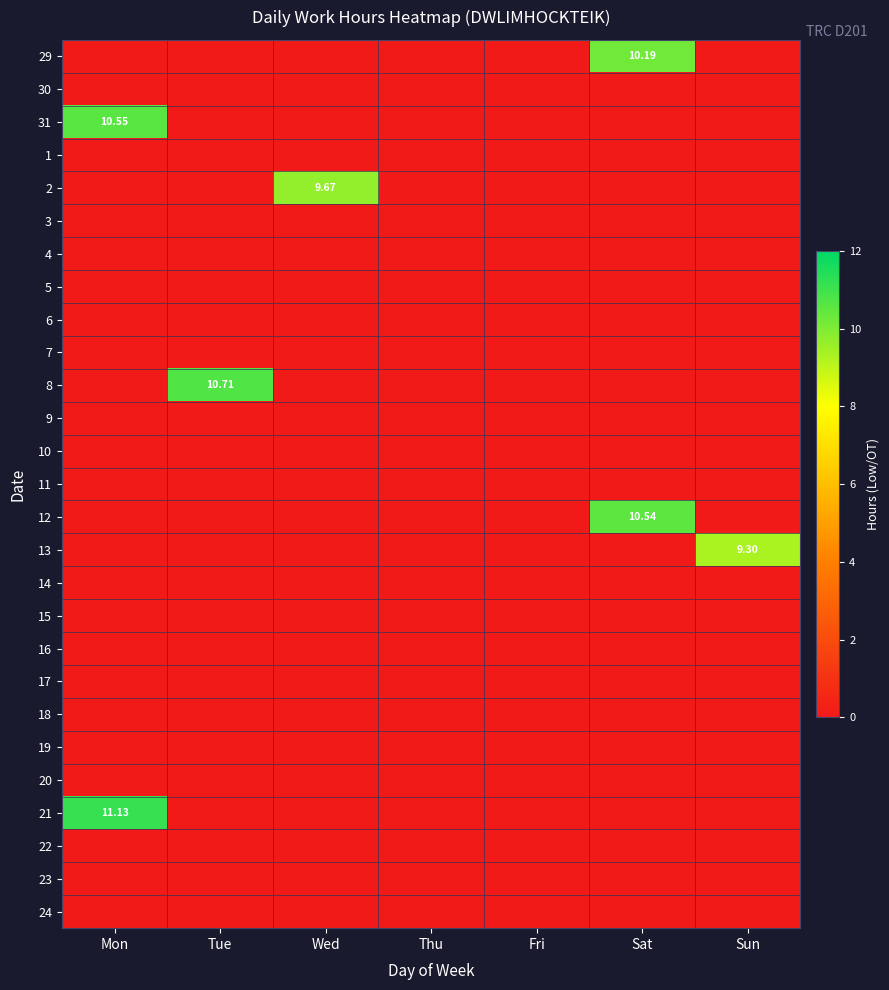

At Sat, list the series in order from smallest to largest.

30, 31, 1, 2, 3, 4, 5, 6, 7, 8, 9, 10, 11, 13, 14, 15, 16, 17, 18, 19, 20, 21, 22, 23, 24, 29, 12